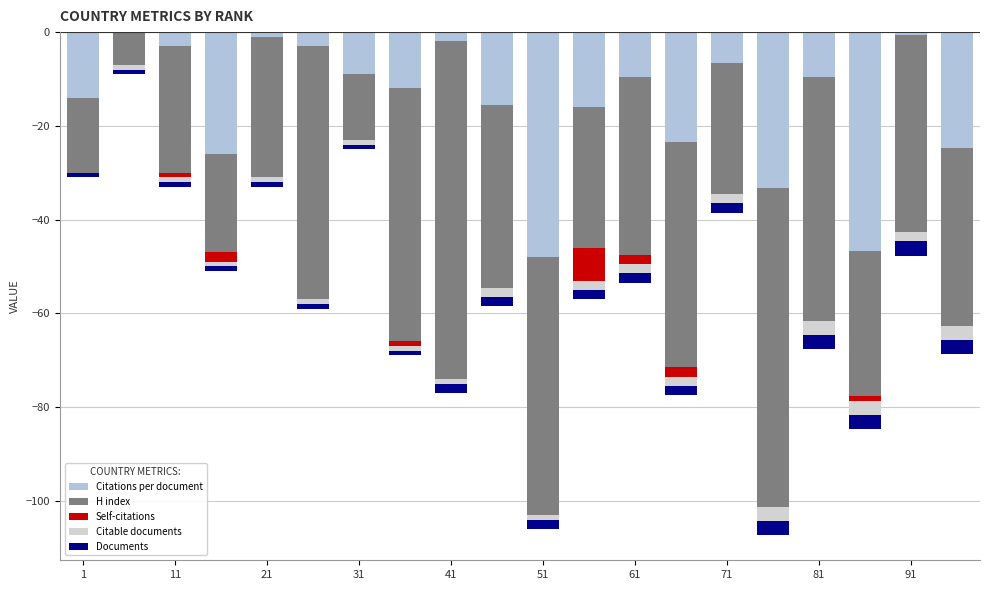

What is the spread (max minus min) of values at 51?

54.0